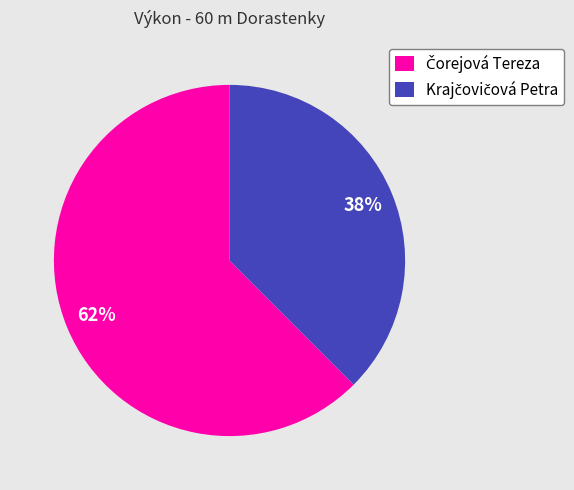

Does any single category account for the majority?

Yes